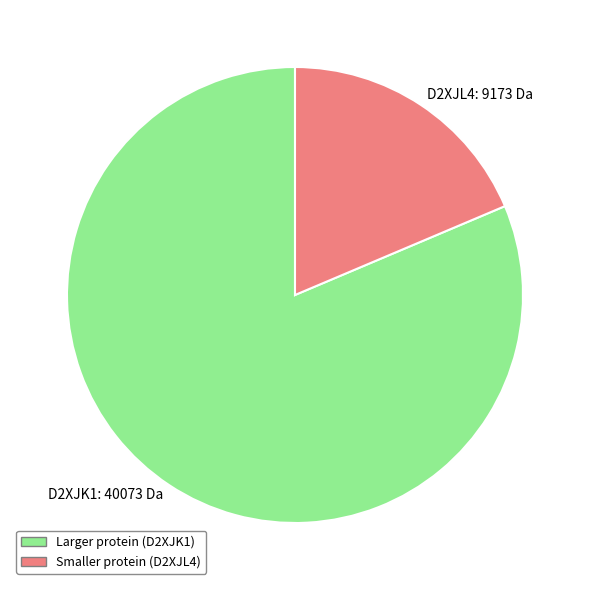

The D2XJK1: 40073 Da slice represents 81% of the pie. True or false?

True